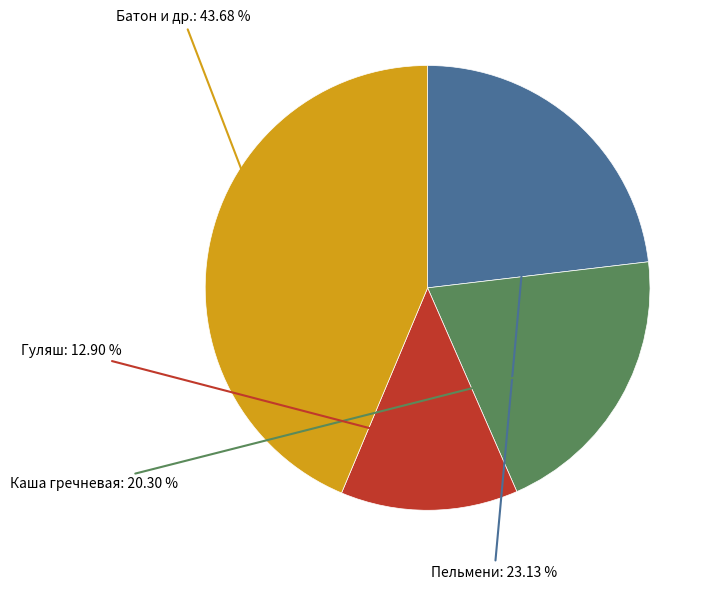

How many segments does this pie chart have?

4